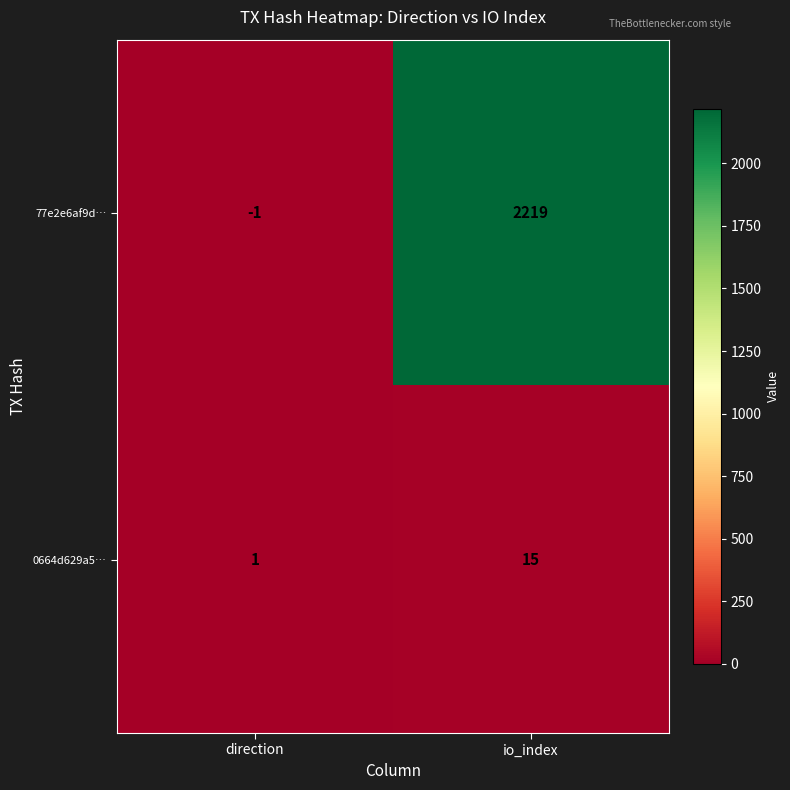

At which label is 77e2e6af9d… closest to 1109?

direction